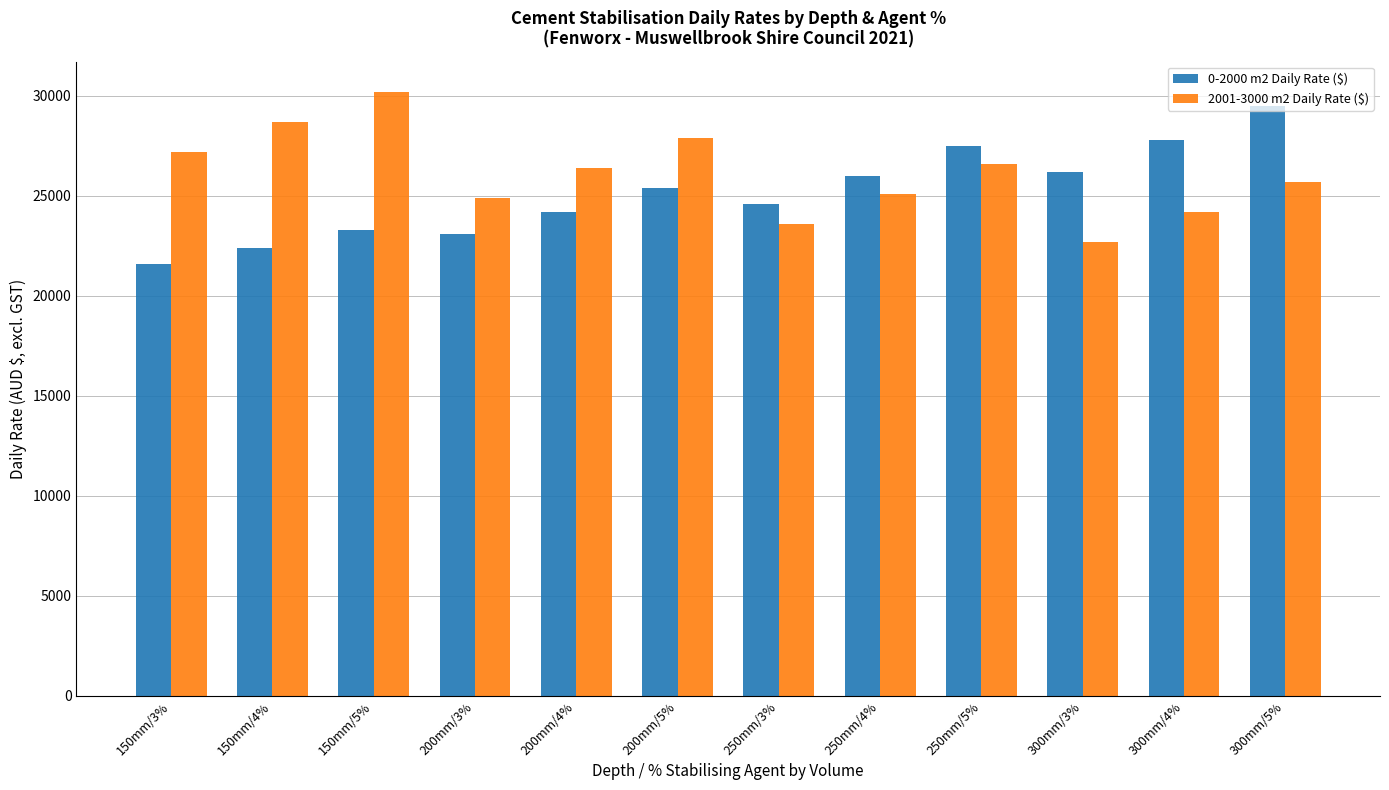

What is the sum of the 0-2000 m2 Daily Rate ($) values at 250mm/4% and 300mm/3%?

52200